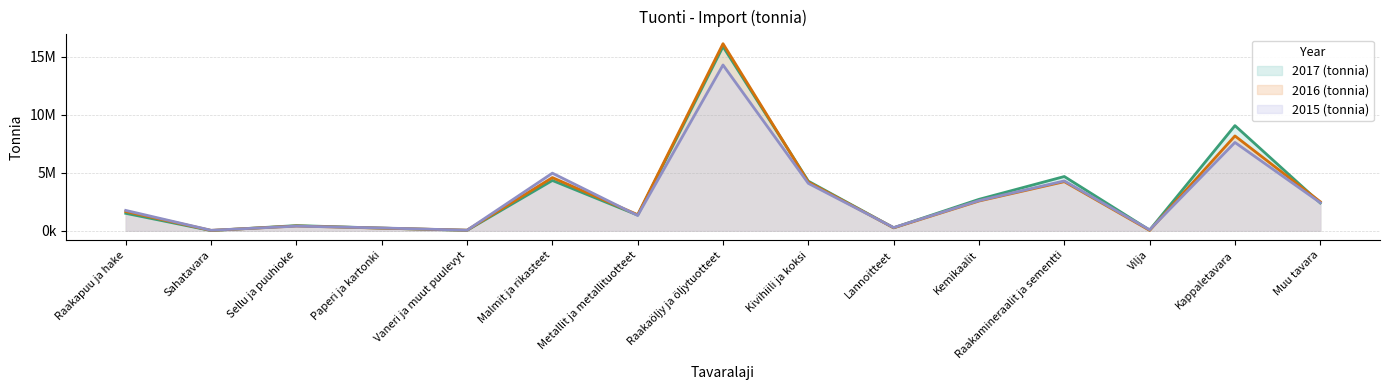

What are all the series names shown in the legend?

2017 (tonnia), 2016 (tonnia), 2015 (tonnia)